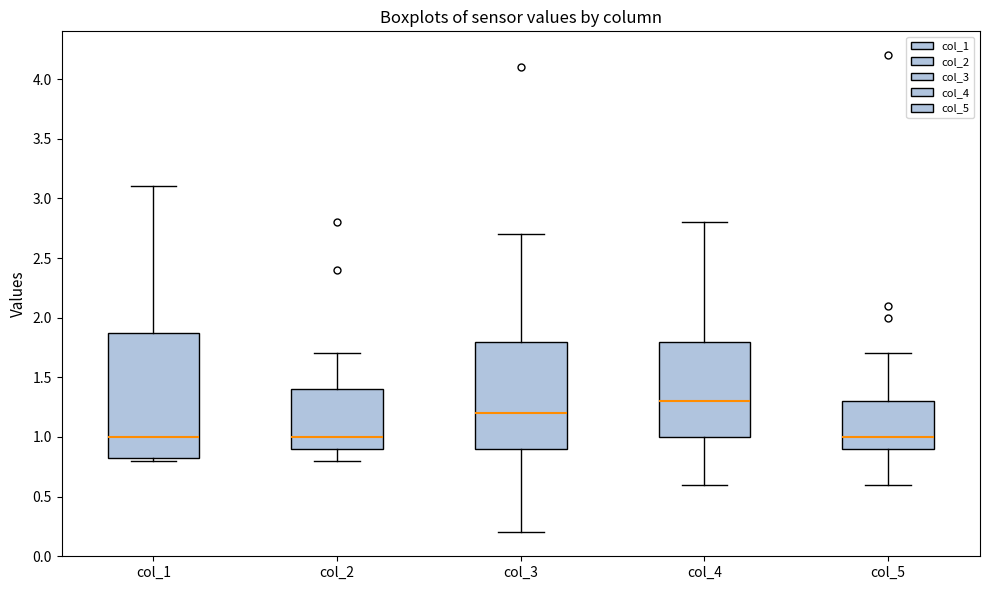

Reading left to right, read every box against the y-axis: the position of its median line, the range the box covers, and the ends of its whiskers. The values are not printed on the chart, so give them approximately, as read against the axis.

col_1: median 1.00, box 0.85 to 1.90, whiskers 0.80 to 3.10
col_2: median 1.00, box 0.90 to 1.40, whiskers 0.80 to 1.70
col_3: median 1.20, box 0.90 to 1.80, whiskers 0.20 to 2.70
col_4: median 1.30, box 1.00 to 1.80, whiskers 0.60 to 2.80
col_5: median 1.00, box 0.90 to 1.30, whiskers 0.60 to 1.70